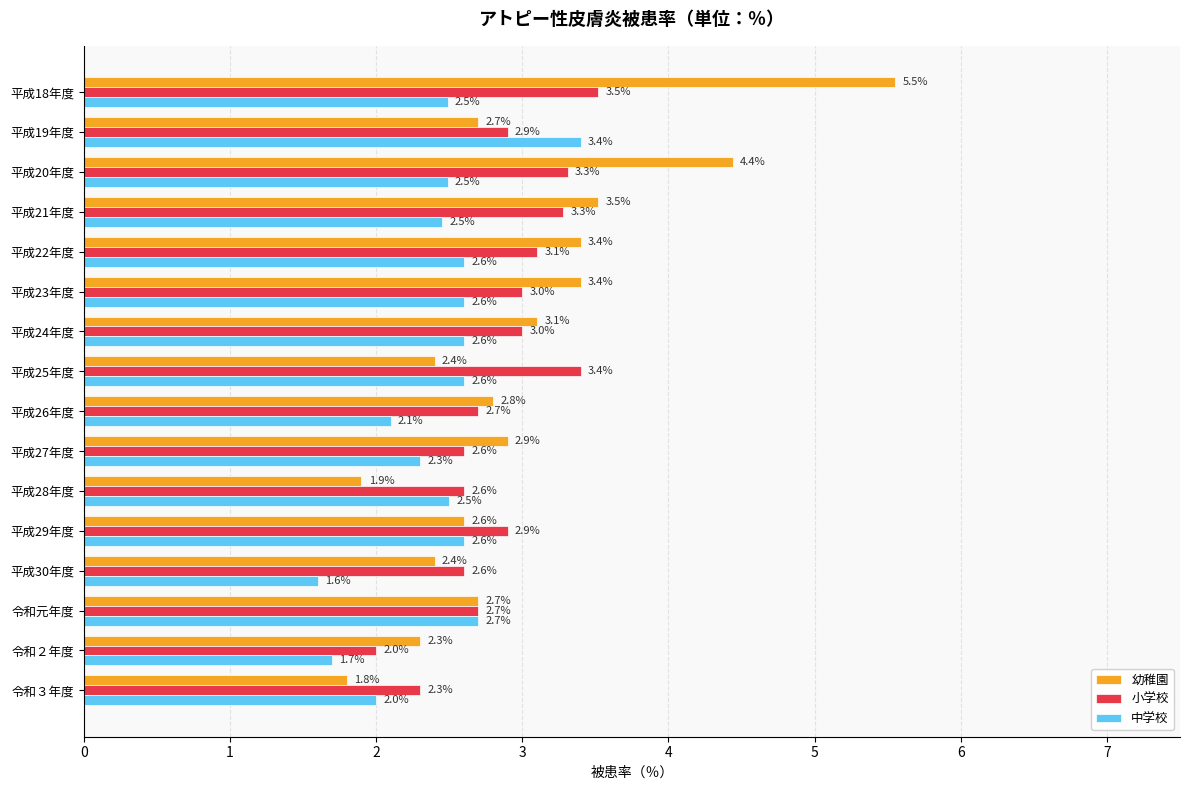

The 中学校 series shows 3.4 at 平成21年度. True or false?

False